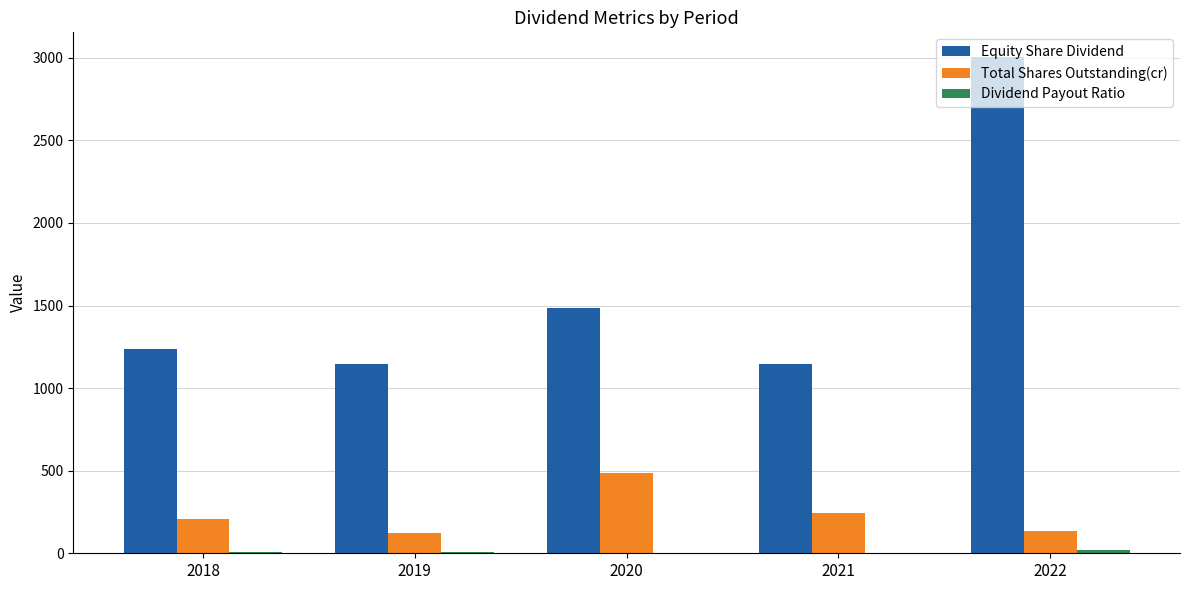

What is the total value across all series at 2022?

3160.1